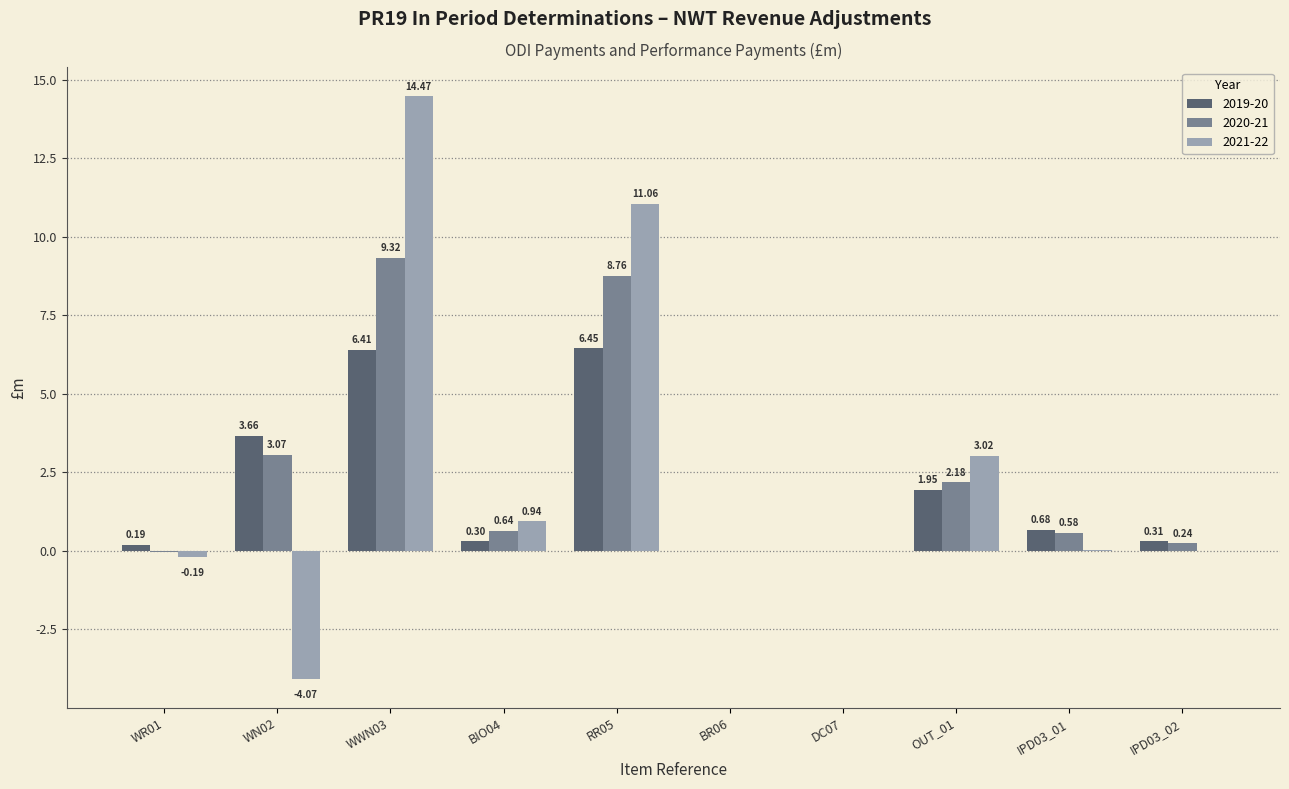

Which series changed the most between DC07 and IPD03_01?

2019-20